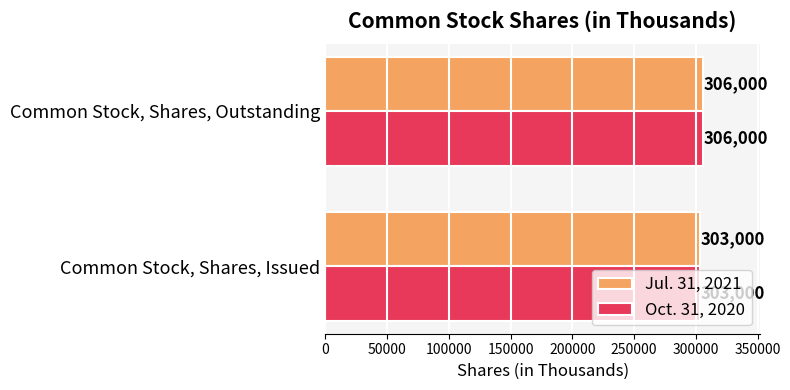

List the labels in order of Jul. 31, 2021 value, largest first.

Common Stock, Shares, Outstanding, Common Stock, Shares, Issued